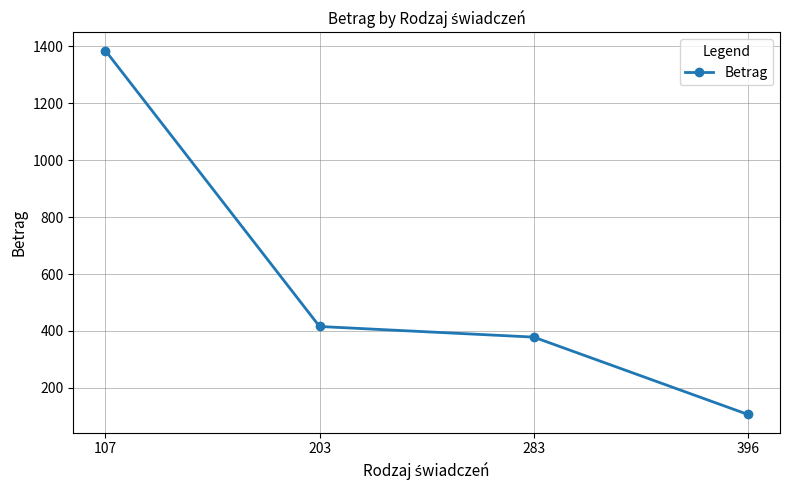

Which category has the lowest value across all series?

396